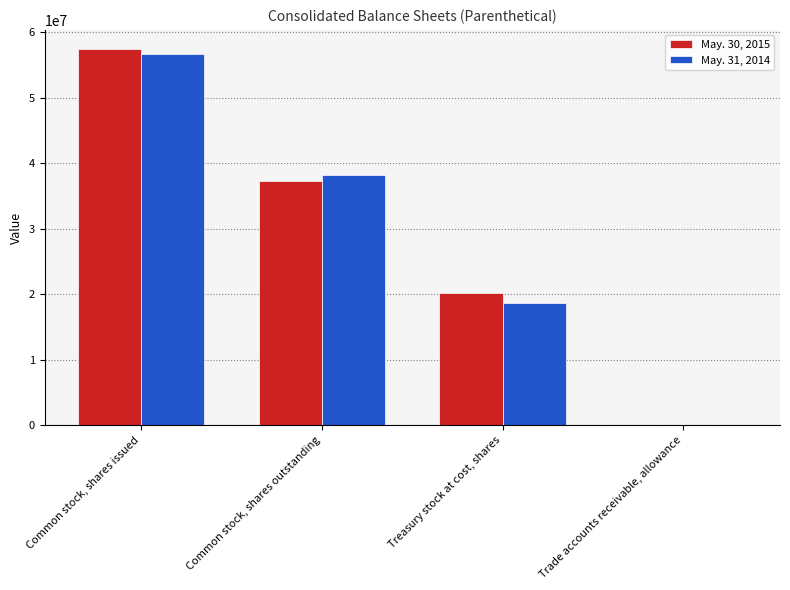

At which label is May. 31, 2014 closest to 28370569?

Common stock, shares outstanding